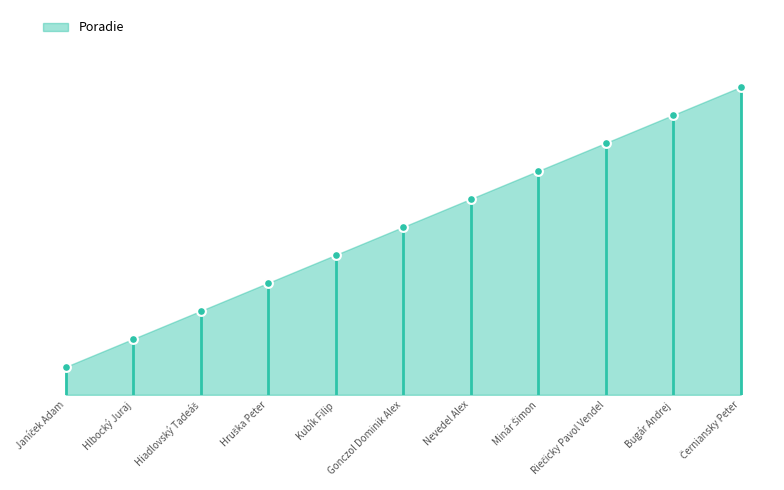

Which has a higher value, Riečicky Pavol Vendel or Kubík Filip?

Riečicky Pavol Vendel